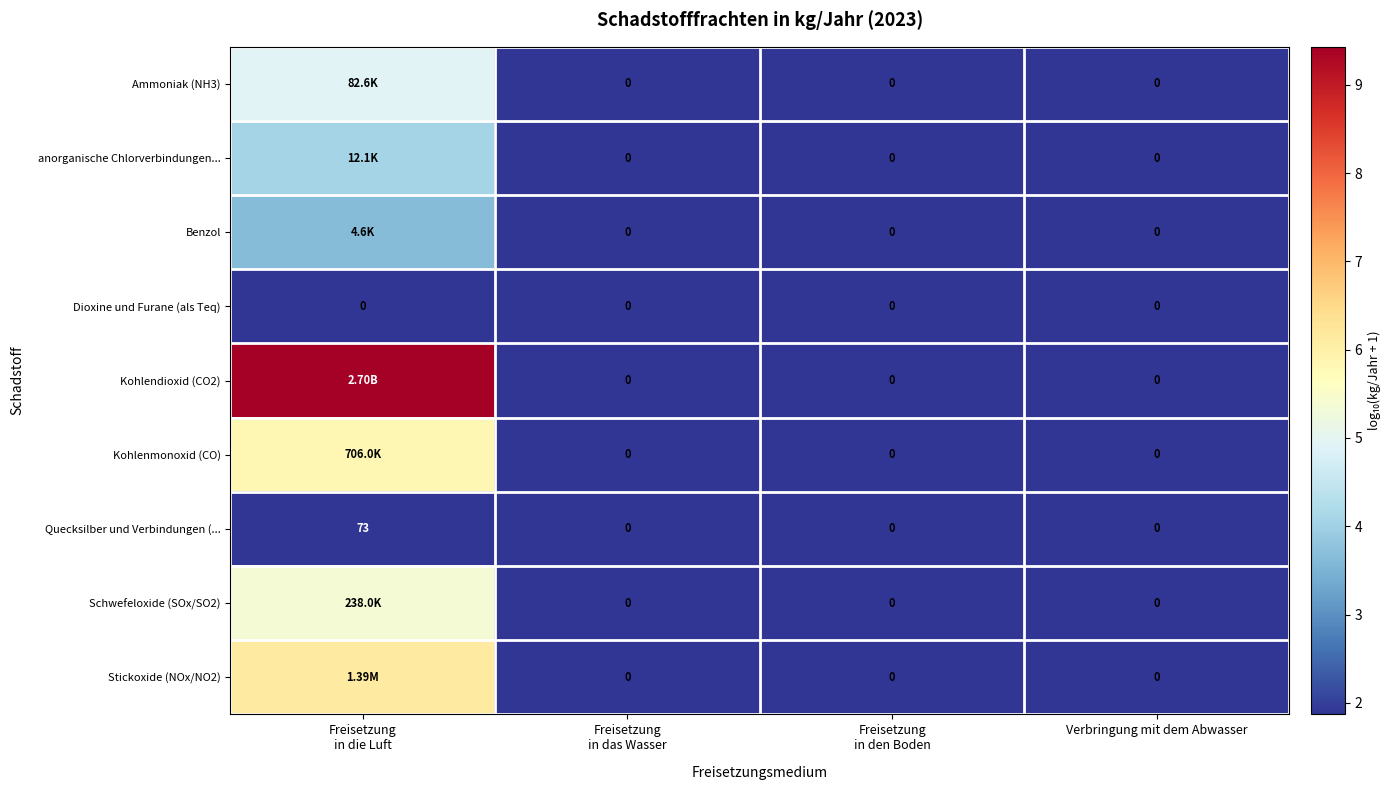

The value of Stickoxide (NOx/NO2) at Freisetzung in den Boden is 4.0. True or false?

False